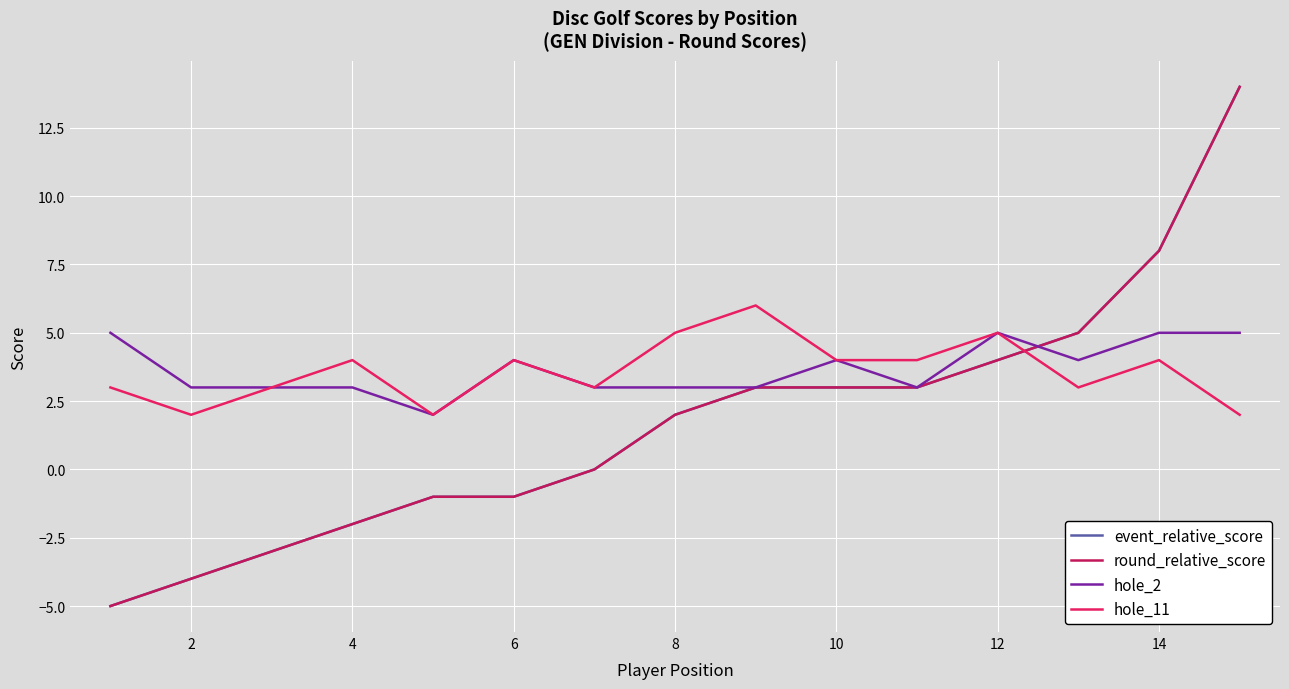

Does the chart have visible grid lines?

Yes